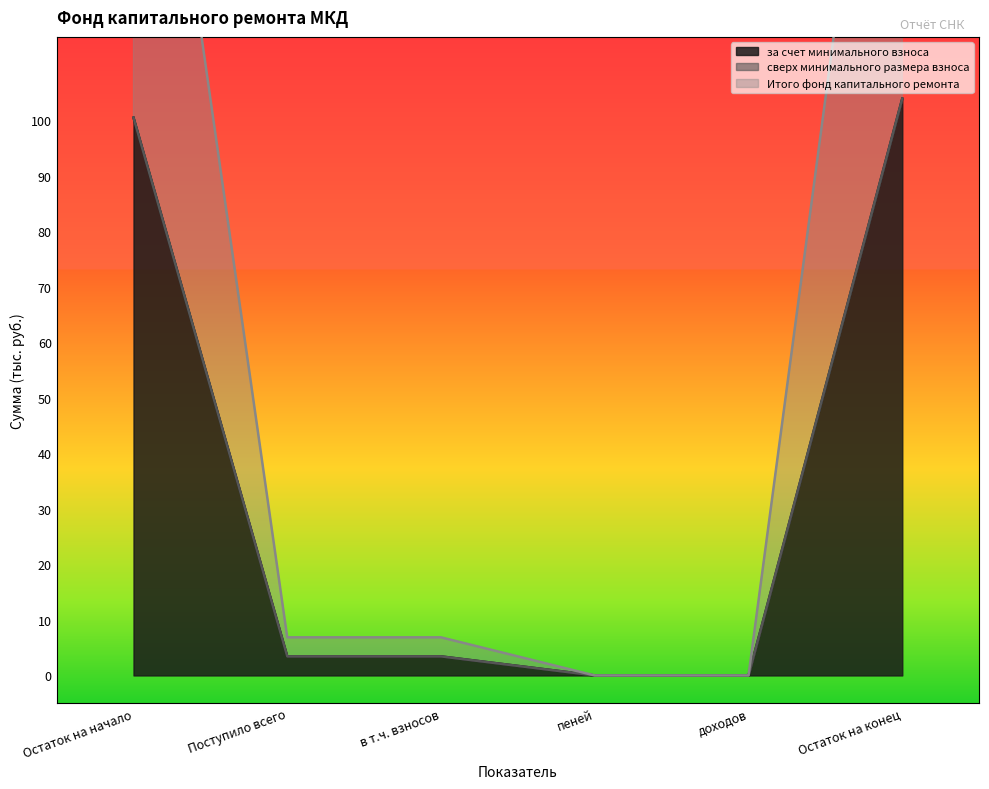

What is the label of the 5th point from the left?

доходов